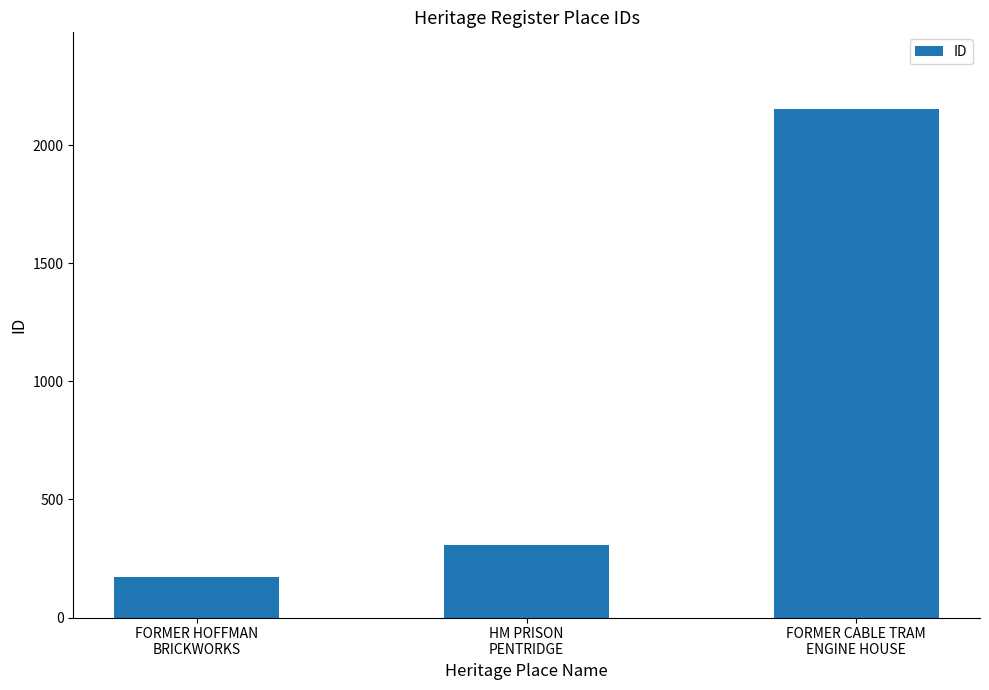

What is the minimum value shown in the chart?

172